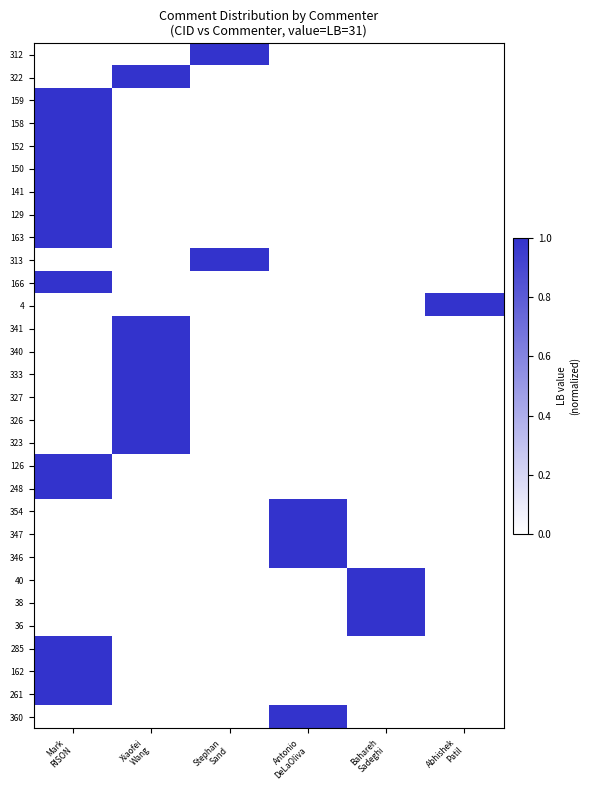

Reading left to right, transcribe all the data shown in this chart.

312: Mark
RISON=0	Xiaofei
Wang=0	Stephan
Sand=1	Antonio
DeLaOliva=0	Bahareh
Sadeghi=0	Abhishek
Patil=0
322: Mark
RISON=0	Xiaofei
Wang=1	Stephan
Sand=0	Antonio
DeLaOliva=0	Bahareh
Sadeghi=0	Abhishek
Patil=0
159: Mark
RISON=1	Xiaofei
Wang=0	Stephan
Sand=0	Antonio
DeLaOliva=0	Bahareh
Sadeghi=0	Abhishek
Patil=0
158: Mark
RISON=1	Xiaofei
Wang=0	Stephan
Sand=0	Antonio
DeLaOliva=0	Bahareh
Sadeghi=0	Abhishek
Patil=0
152: Mark
RISON=1	Xiaofei
Wang=0	Stephan
Sand=0	Antonio
DeLaOliva=0	Bahareh
Sadeghi=0	Abhishek
Patil=0
150: Mark
RISON=1	Xiaofei
Wang=0	Stephan
Sand=0	Antonio
DeLaOliva=0	Bahareh
Sadeghi=0	Abhishek
Patil=0
141: Mark
RISON=1	Xiaofei
Wang=0	Stephan
Sand=0	Antonio
DeLaOliva=0	Bahareh
Sadeghi=0	Abhishek
Patil=0
129: Mark
RISON=1	Xiaofei
Wang=0	Stephan
Sand=0	Antonio
DeLaOliva=0	Bahareh
Sadeghi=0	Abhishek
Patil=0
163: Mark
RISON=1	Xiaofei
Wang=0	Stephan
Sand=0	Antonio
DeLaOliva=0	Bahareh
Sadeghi=0	Abhishek
Patil=0
313: Mark
RISON=0	Xiaofei
Wang=0	Stephan
Sand=1	Antonio
DeLaOliva=0	Bahareh
Sadeghi=0	Abhishek
Patil=0
166: Mark
RISON=1	Xiaofei
Wang=0	Stephan
Sand=0	Antonio
DeLaOliva=0	Bahareh
Sadeghi=0	Abhishek
Patil=0
4: Mark
RISON=0	Xiaofei
Wang=0	Stephan
Sand=0	Antonio
DeLaOliva=0	Bahareh
Sadeghi=0	Abhishek
Patil=1
341: Mark
RISON=0	Xiaofei
Wang=1	Stephan
Sand=0	Antonio
DeLaOliva=0	Bahareh
Sadeghi=0	Abhishek
Patil=0
340: Mark
RISON=0	Xiaofei
Wang=1	Stephan
Sand=0	Antonio
DeLaOliva=0	Bahareh
Sadeghi=0	Abhishek
Patil=0
333: Mark
RISON=0	Xiaofei
Wang=1	Stephan
Sand=0	Antonio
DeLaOliva=0	Bahareh
Sadeghi=0	Abhishek
Patil=0
327: Mark
RISON=0	Xiaofei
Wang=1	Stephan
Sand=0	Antonio
DeLaOliva=0	Bahareh
Sadeghi=0	Abhishek
Patil=0
326: Mark
RISON=0	Xiaofei
Wang=1	Stephan
Sand=0	Antonio
DeLaOliva=0	Bahareh
Sadeghi=0	Abhishek
Patil=0
323: Mark
RISON=0	Xiaofei
Wang=1	Stephan
Sand=0	Antonio
DeLaOliva=0	Bahareh
Sadeghi=0	Abhishek
Patil=0
126: Mark
RISON=1	Xiaofei
Wang=0	Stephan
Sand=0	Antonio
DeLaOliva=0	Bahareh
Sadeghi=0	Abhishek
Patil=0
248: Mark
RISON=1	Xiaofei
Wang=0	Stephan
Sand=0	Antonio
DeLaOliva=0	Bahareh
Sadeghi=0	Abhishek
Patil=0
354: Mark
RISON=0	Xiaofei
Wang=0	Stephan
Sand=0	Antonio
DeLaOliva=1	Bahareh
Sadeghi=0	Abhishek
Patil=0
347: Mark
RISON=0	Xiaofei
Wang=0	Stephan
Sand=0	Antonio
DeLaOliva=1	Bahareh
Sadeghi=0	Abhishek
Patil=0
346: Mark
RISON=0	Xiaofei
Wang=0	Stephan
Sand=0	Antonio
DeLaOliva=1	Bahareh
Sadeghi=0	Abhishek
Patil=0
40: Mark
RISON=0	Xiaofei
Wang=0	Stephan
Sand=0	Antonio
DeLaOliva=0	Bahareh
Sadeghi=1	Abhishek
Patil=0
38: Mark
RISON=0	Xiaofei
Wang=0	Stephan
Sand=0	Antonio
DeLaOliva=0	Bahareh
Sadeghi=1	Abhishek
Patil=0
36: Mark
RISON=0	Xiaofei
Wang=0	Stephan
Sand=0	Antonio
DeLaOliva=0	Bahareh
Sadeghi=1	Abhishek
Patil=0
285: Mark
RISON=1	Xiaofei
Wang=0	Stephan
Sand=0	Antonio
DeLaOliva=0	Bahareh
Sadeghi=0	Abhishek
Patil=0
162: Mark
RISON=1	Xiaofei
Wang=0	Stephan
Sand=0	Antonio
DeLaOliva=0	Bahareh
Sadeghi=0	Abhishek
Patil=0
261: Mark
RISON=1	Xiaofei
Wang=0	Stephan
Sand=0	Antonio
DeLaOliva=0	Bahareh
Sadeghi=0	Abhishek
Patil=0
360: Mark
RISON=0	Xiaofei
Wang=0	Stephan
Sand=0	Antonio
DeLaOliva=1	Bahareh
Sadeghi=0	Abhishek
Patil=0